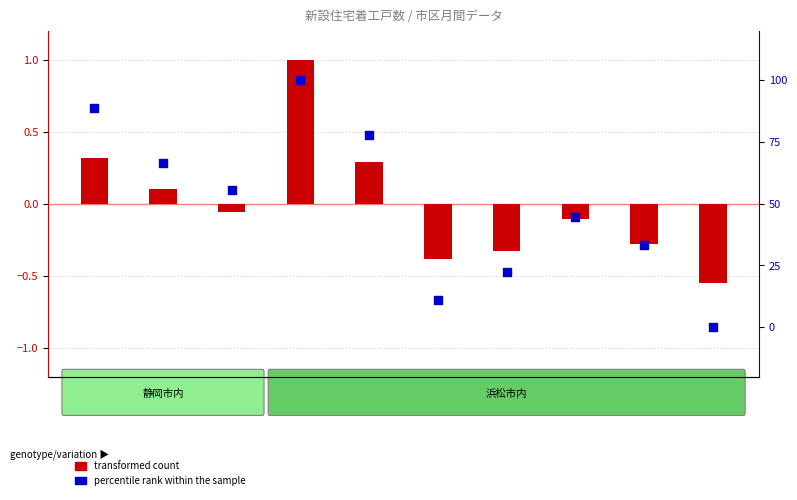

Which series reaches the maximum Y coordinate?

percentile rank within the sample